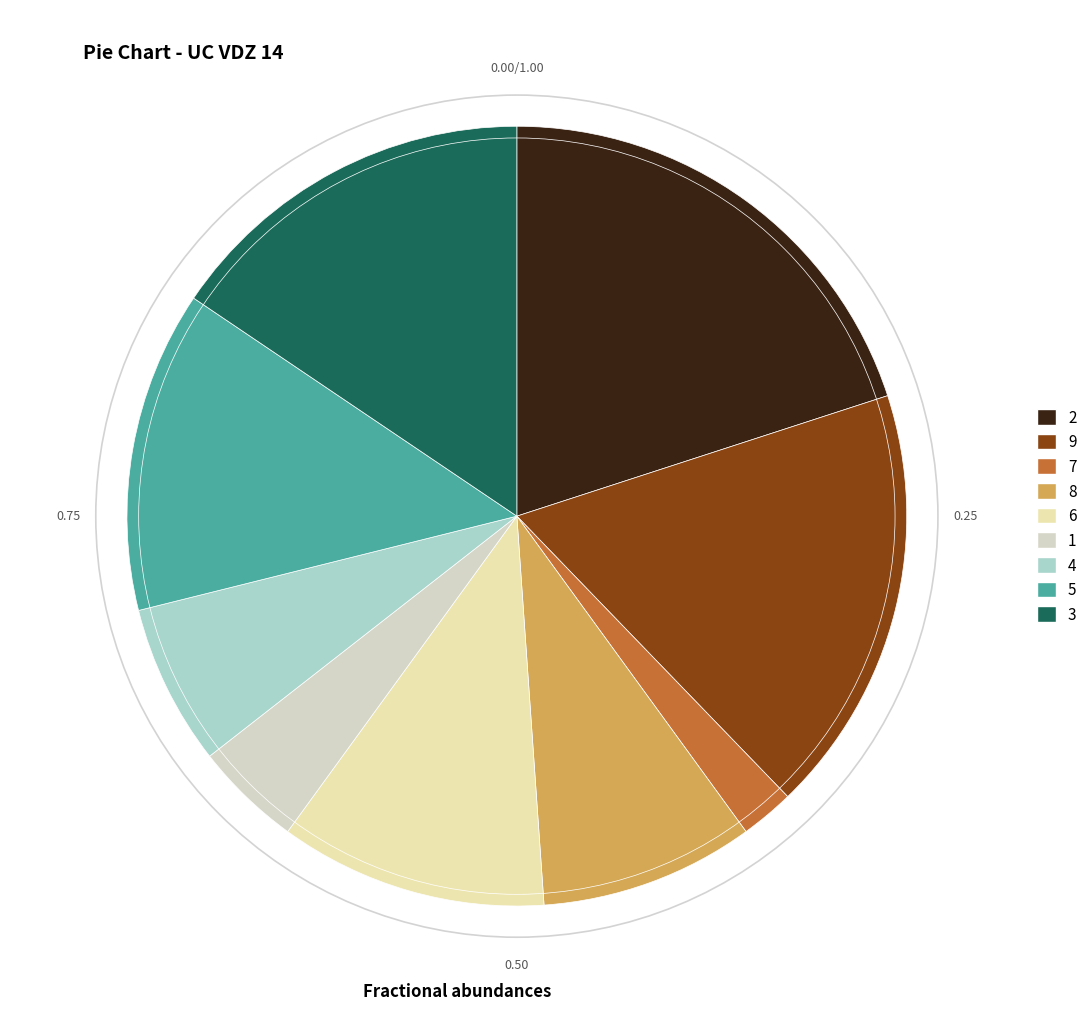

Is it true that 4 is 7% of the pie?

True